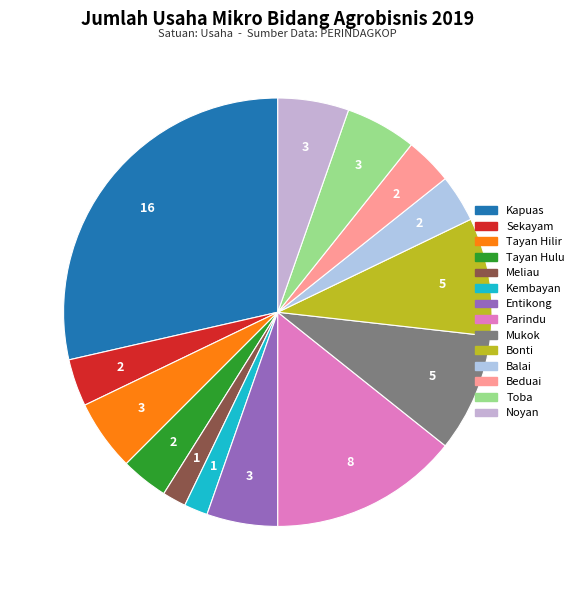

What percentage is the Kapuas slice, to the nearest percent?

29%